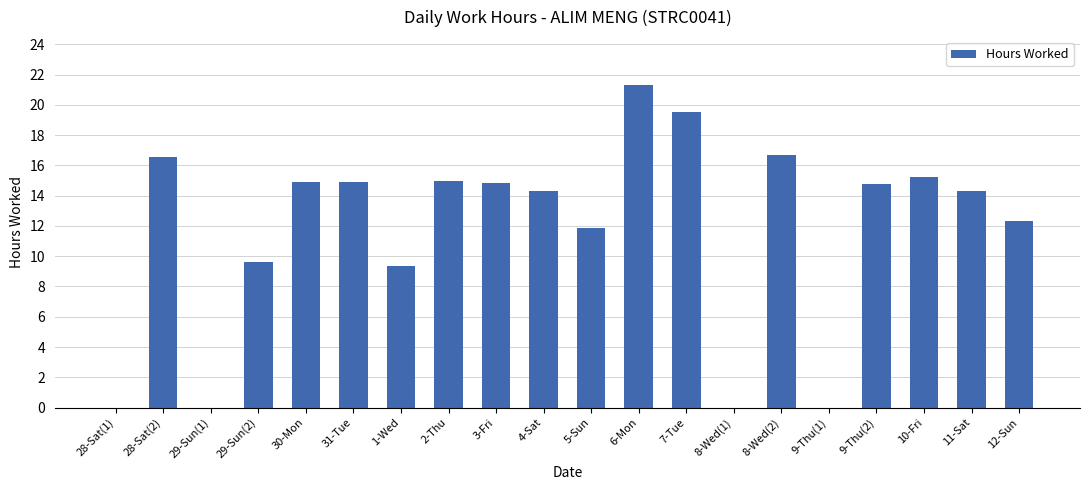

Count the number of data series in this chart.

1